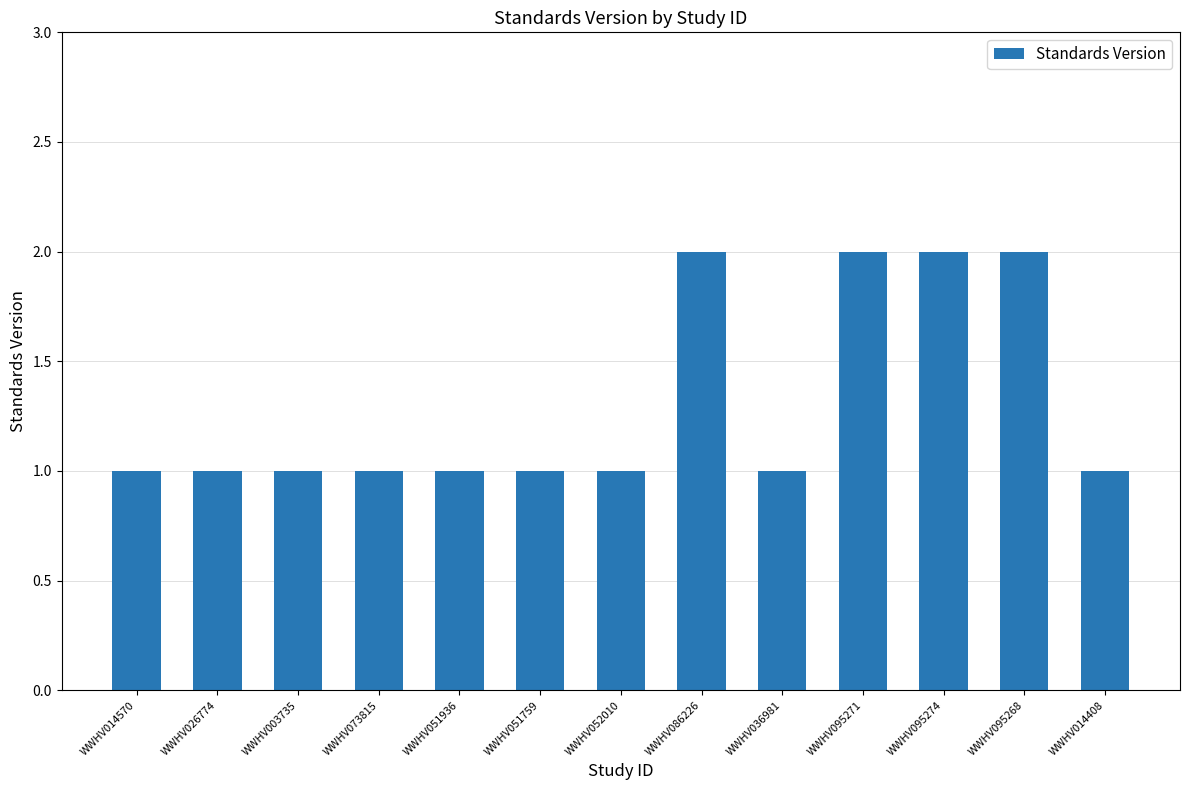

What is the sum of the values at WWHV051936 and WWHV095274?

3